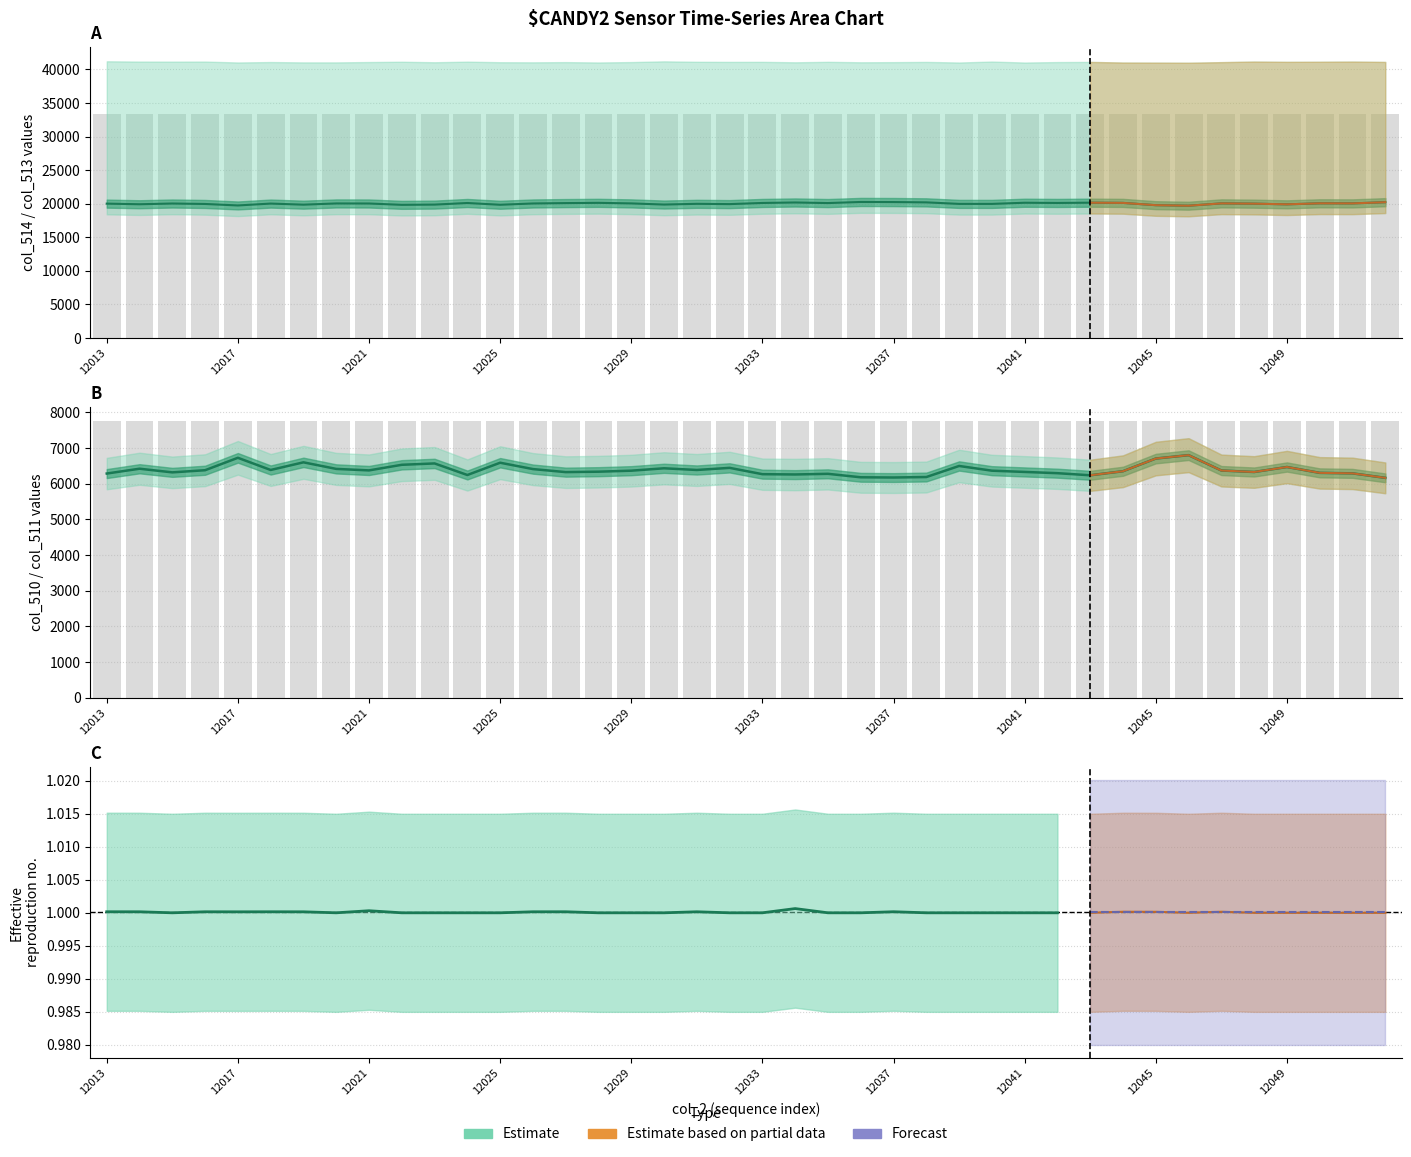

How many data points in col_511 are above 6364?

19